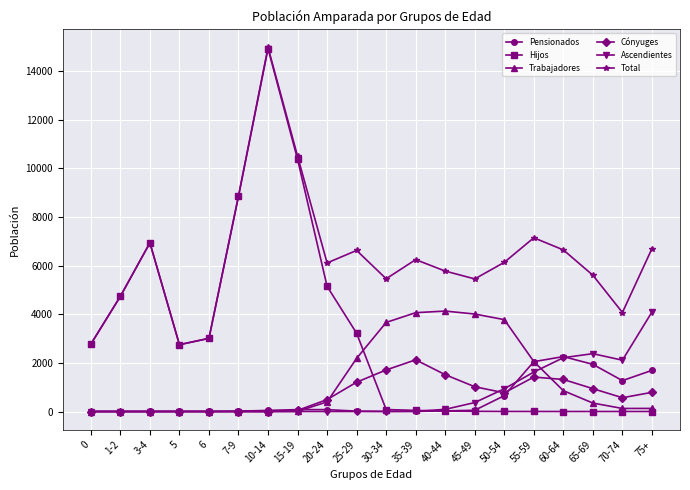

The Total series shows 988 at 1-2. True or false?

False